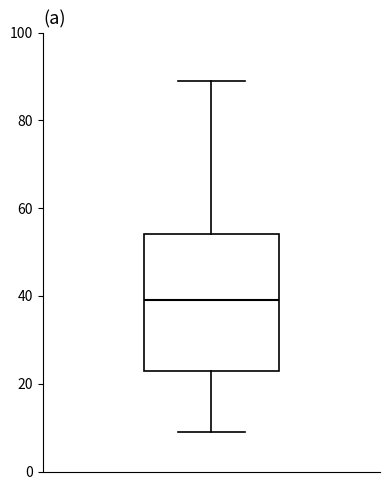

Read this box plot against the y-axis: the position of the median line, the range covered by the box, and the ends of both whiskers. The values are not printed on the chart, so give them approximately, as read against the axis.

median 40, box 24 to 54, whiskers 10 to 90